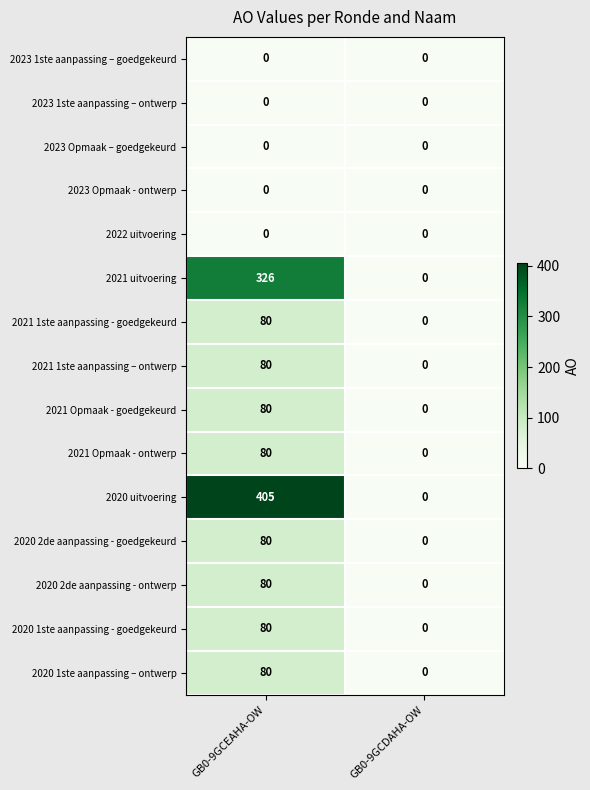

Count the number of data series in this chart.

15